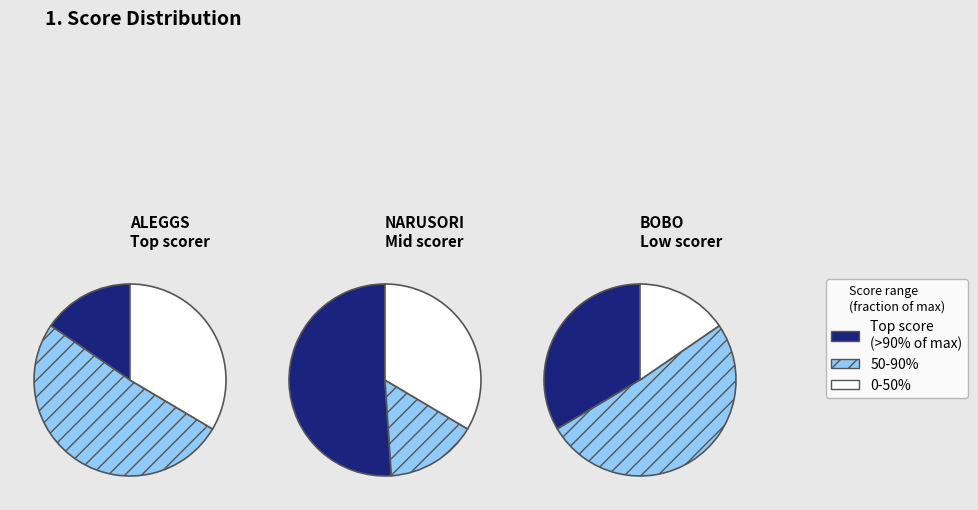

Which has a higher value, 12 or 6?

12